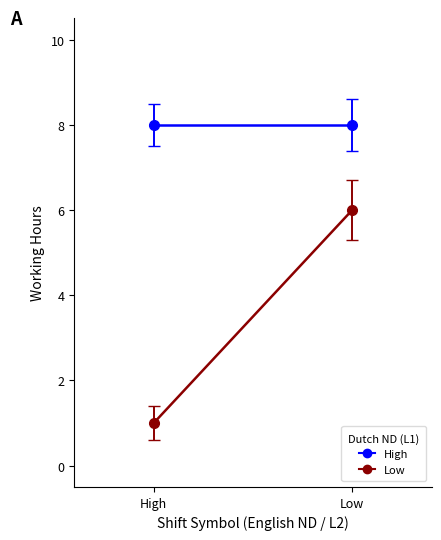

Is the value of Low at Low greater than the value of High at Low?

No